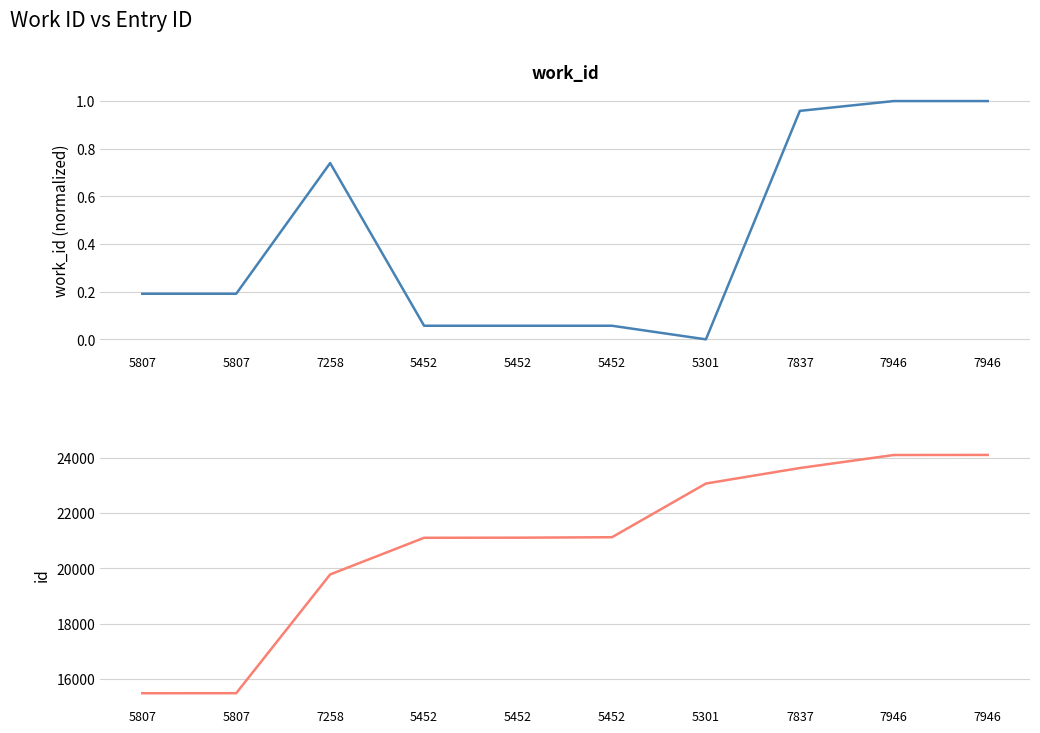

Reading right to left, what are all the values shown in this chart?

work_id (normalized): 1.0	1.0	1.0	0.0	0.1	0.1	0.1	0.7	0.2	0.2
id: 24101.0	24098.0	23628.0	23067.0	21127.0	21111.0	21107.0	19782.0	15491.0	15490.0